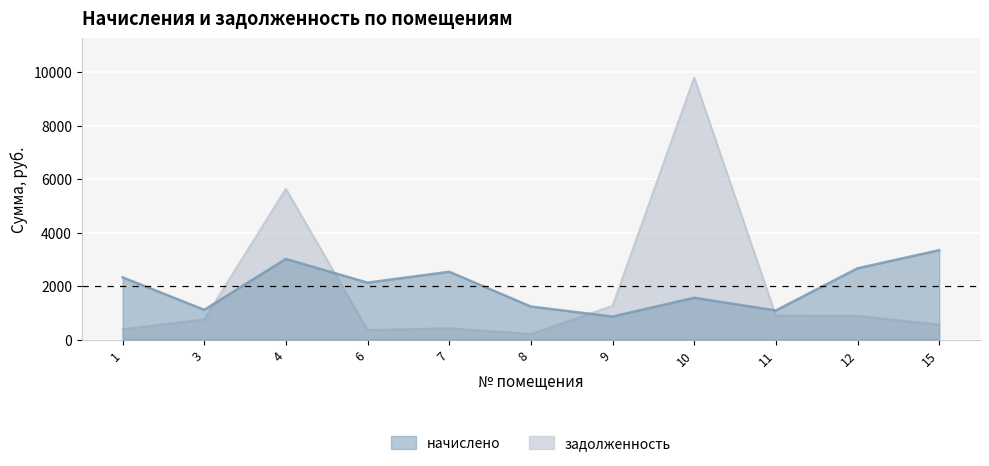

What is the sum of all задолженность values?

21149.4